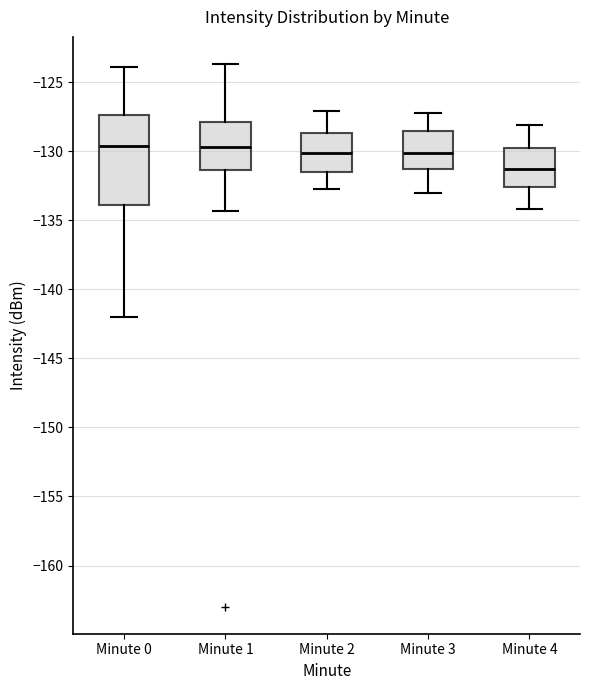

Where is the upper edge of the box for Minute 0 on the y-axis? The values are not printed on the chart, so give them approximately, as read against the axis.

-127.5